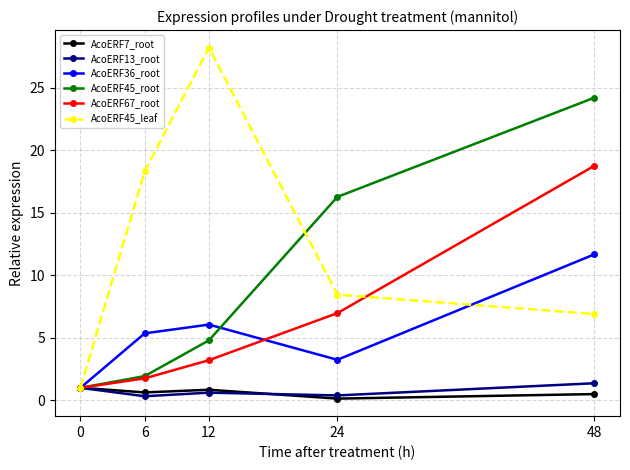

What is the difference between the second highest and minimum values in the AcoERF45_leaf series?

17.3